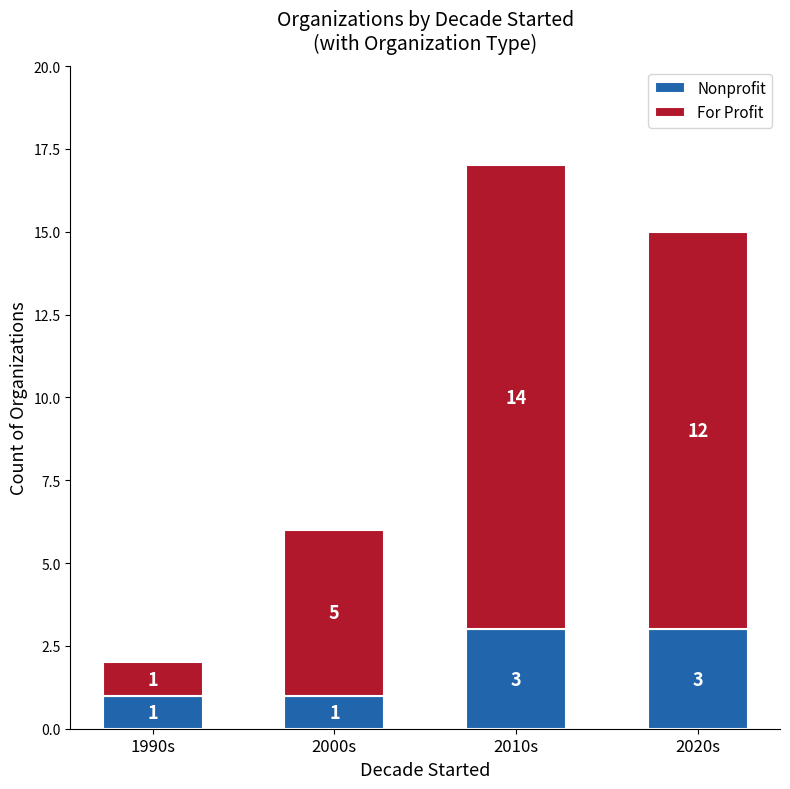

Does the chart contain any negative values?

No